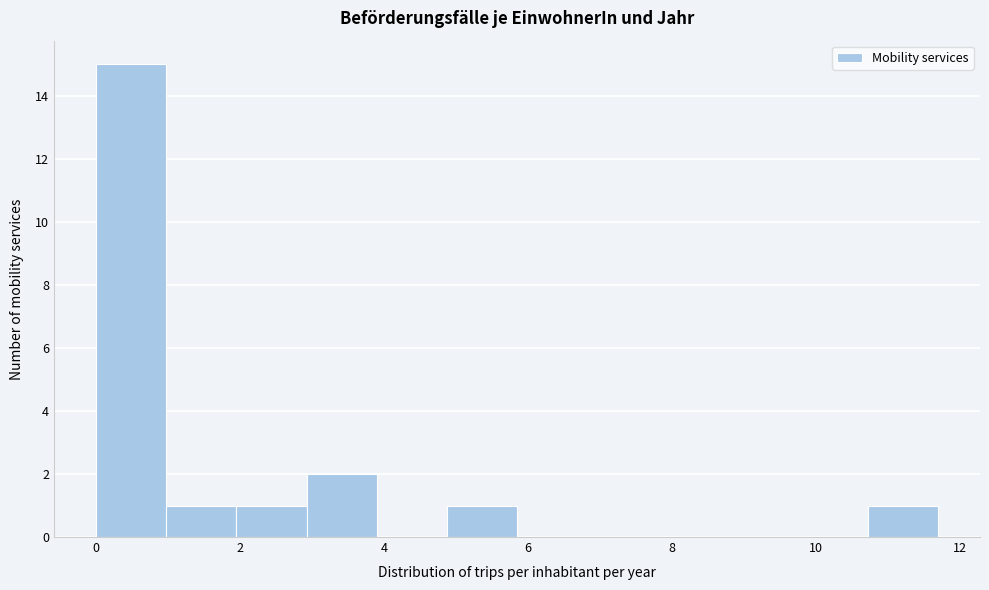

Over which range of the x-axis is the bar tallest?

0.0 to 1.0